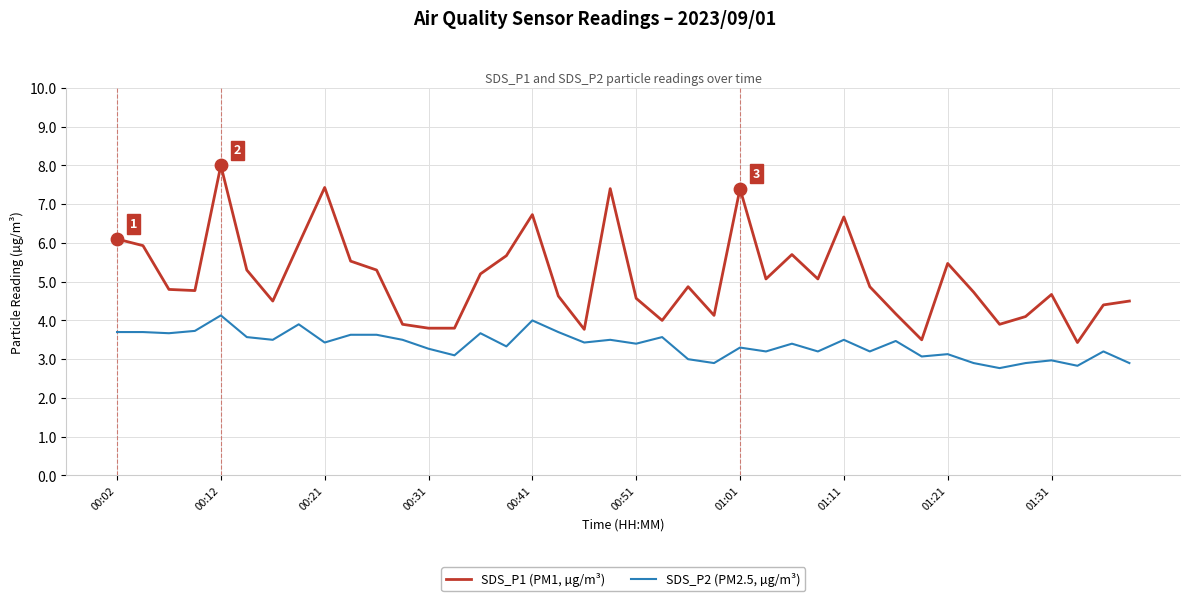

Which series has the largest total across all categories?

SDS_P1 (PM1, µg/m³)